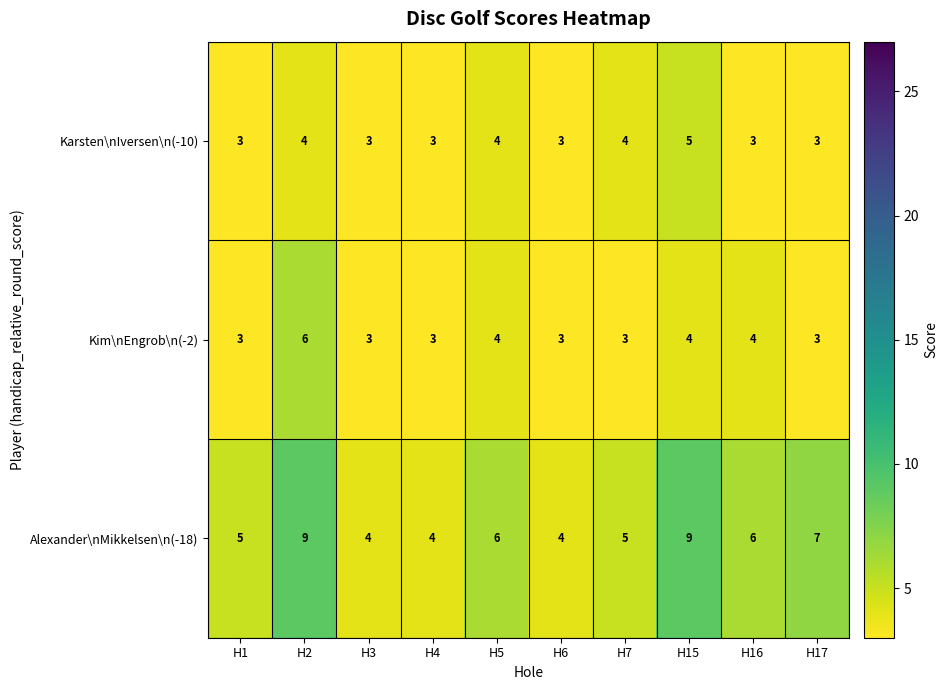

Count the Karsten\nIversen\n(-10) values in the range 3 to 4.

9